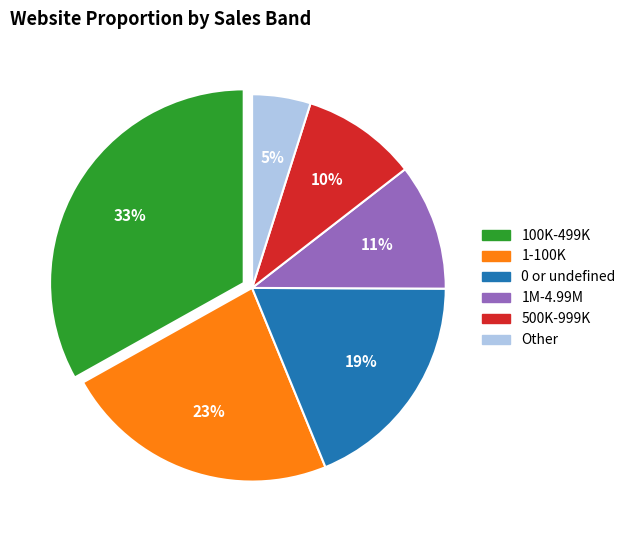

Is there a majority slice in this chart?

No